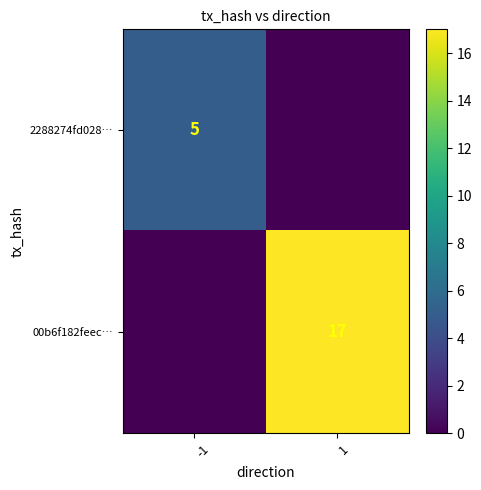

Is the value of 2288274fd028… at -1 greater than the value of 00b6f182feec… at 1?

No